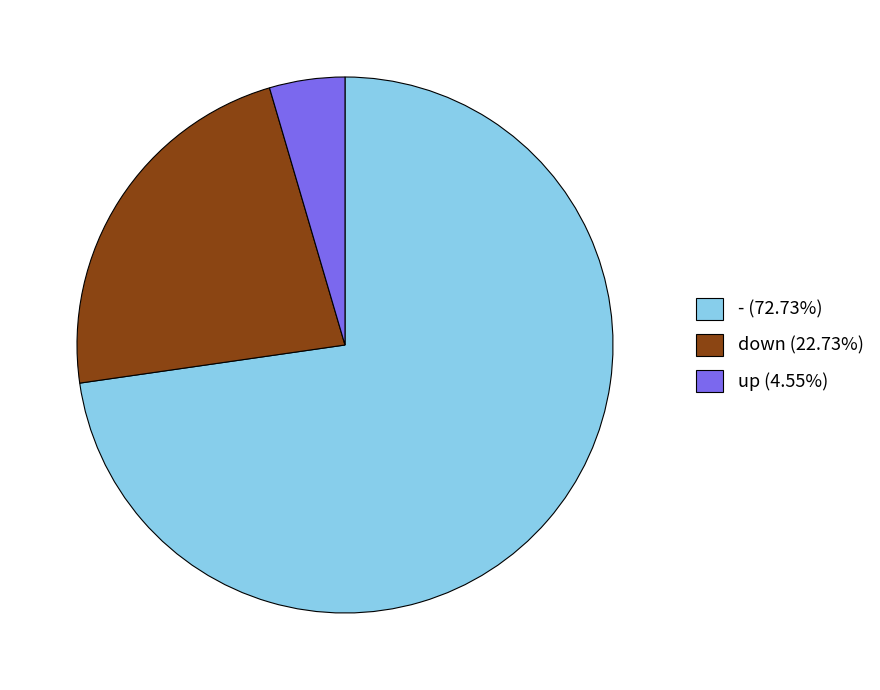

How many slices are in this pie chart?

3